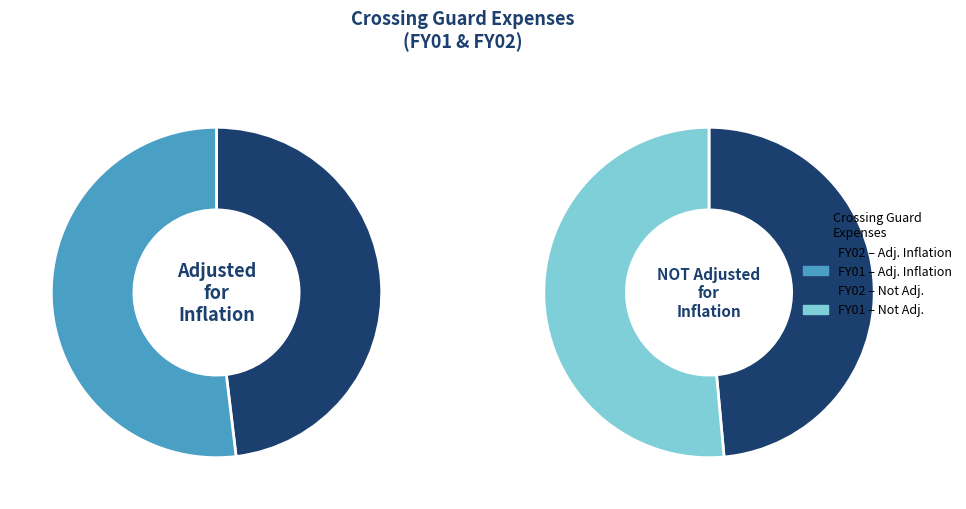

What is the largest slice in the pie chart?

FY01